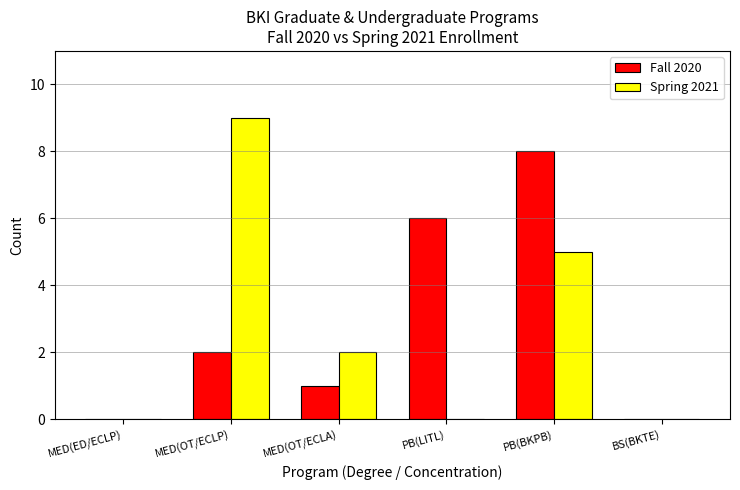

Which category has the highest value in the Spring 2021 series?

MED(OT/ECLP)